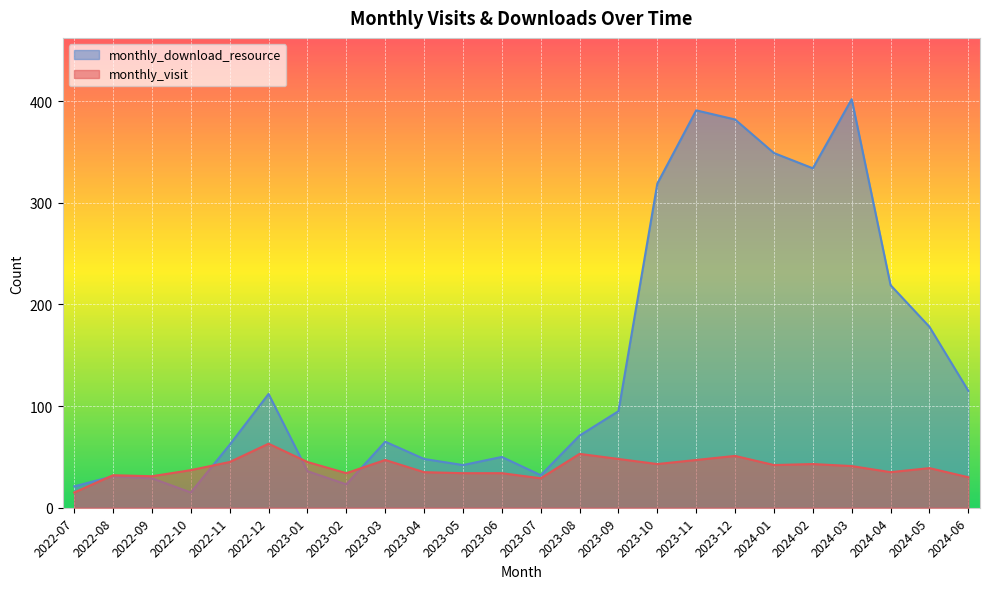

Is it true that monthly_visit equals 15 at 2022-07?

True